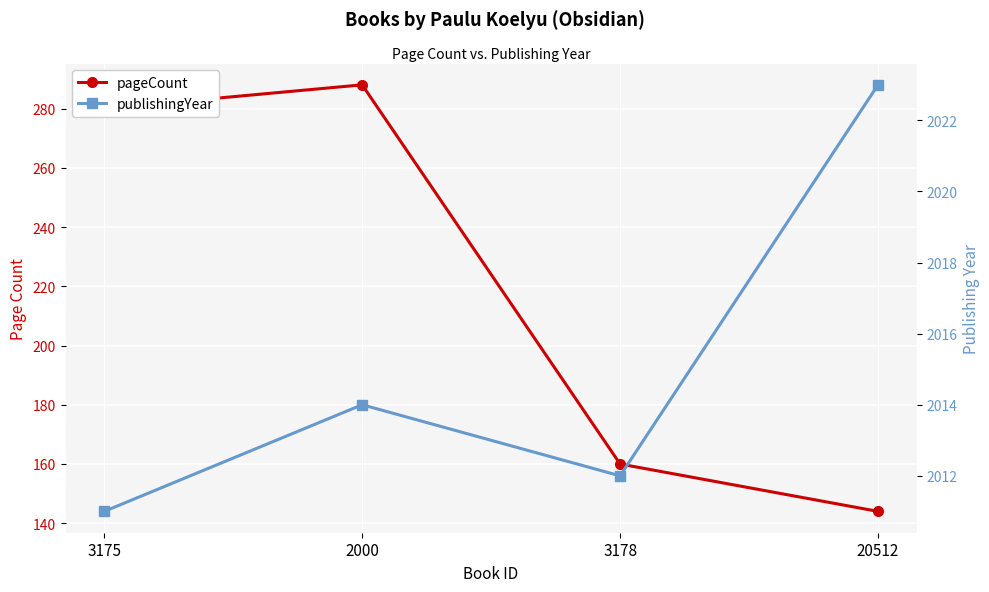

What is the maximum value shown in the chart?

2023